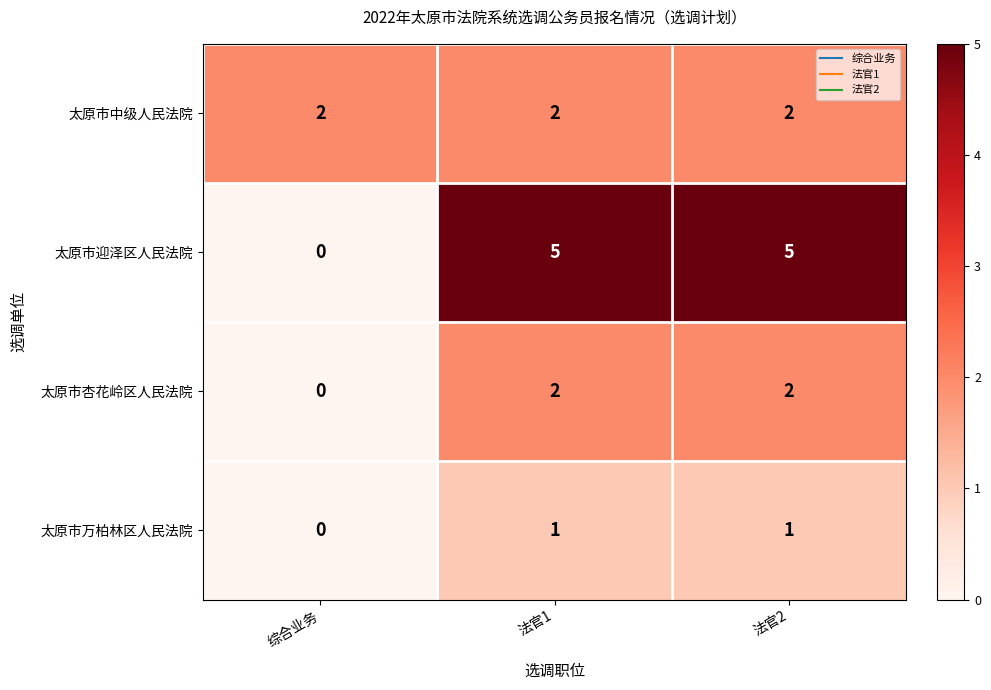

Which label corresponds to the smallest value in the chart?

综合业务